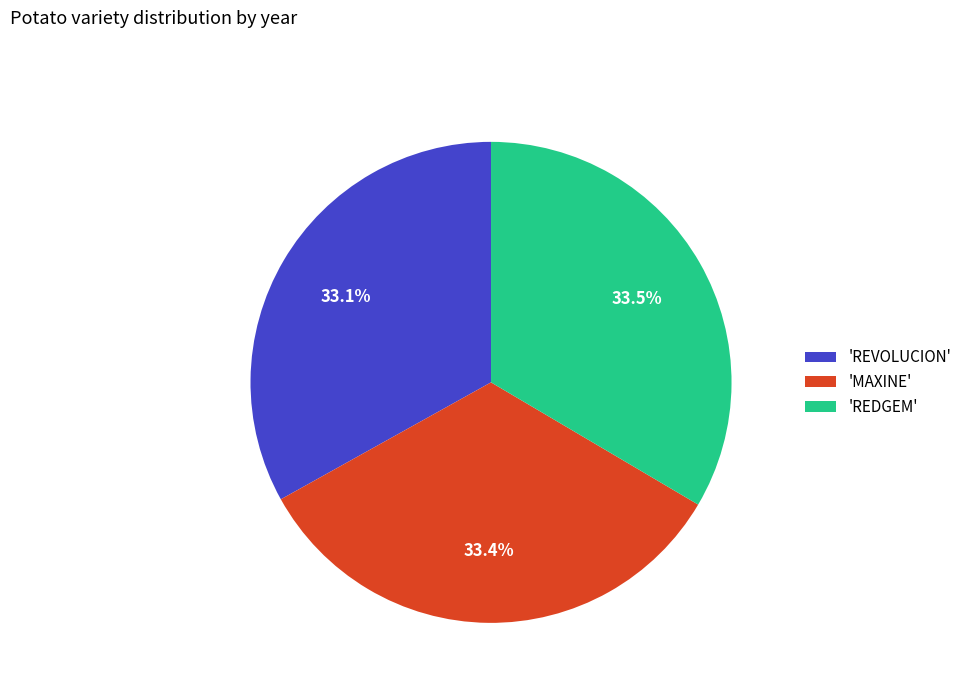

To the nearest percent, what is the average slice percentage?

33%